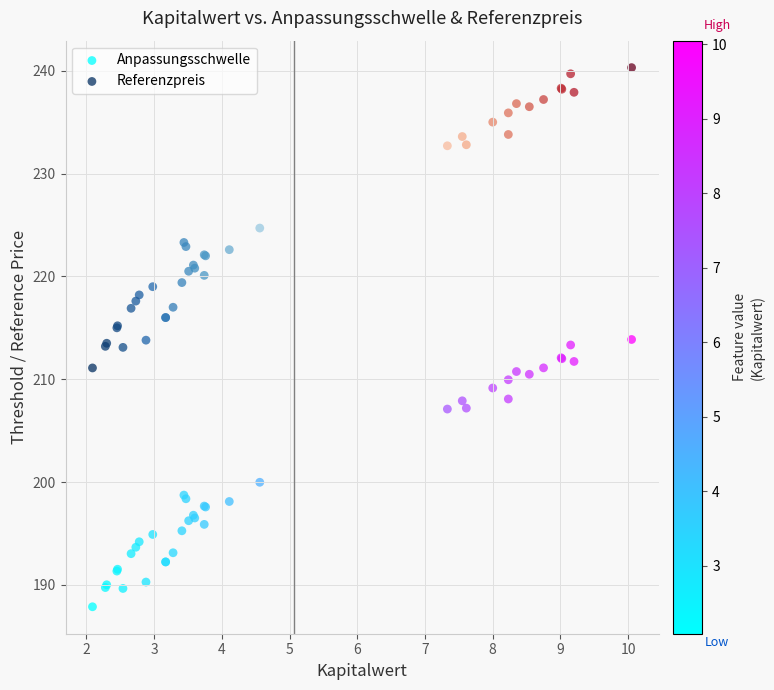

Which series contains the highest Y value?

Referenzpreis